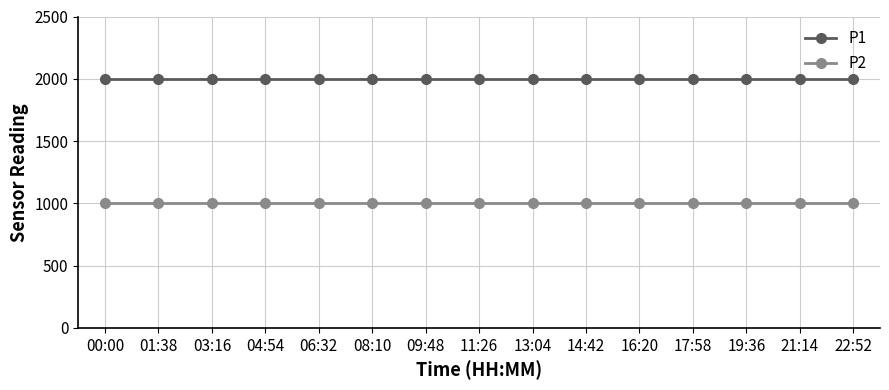

What are all the series names shown in the legend?

P1, P2